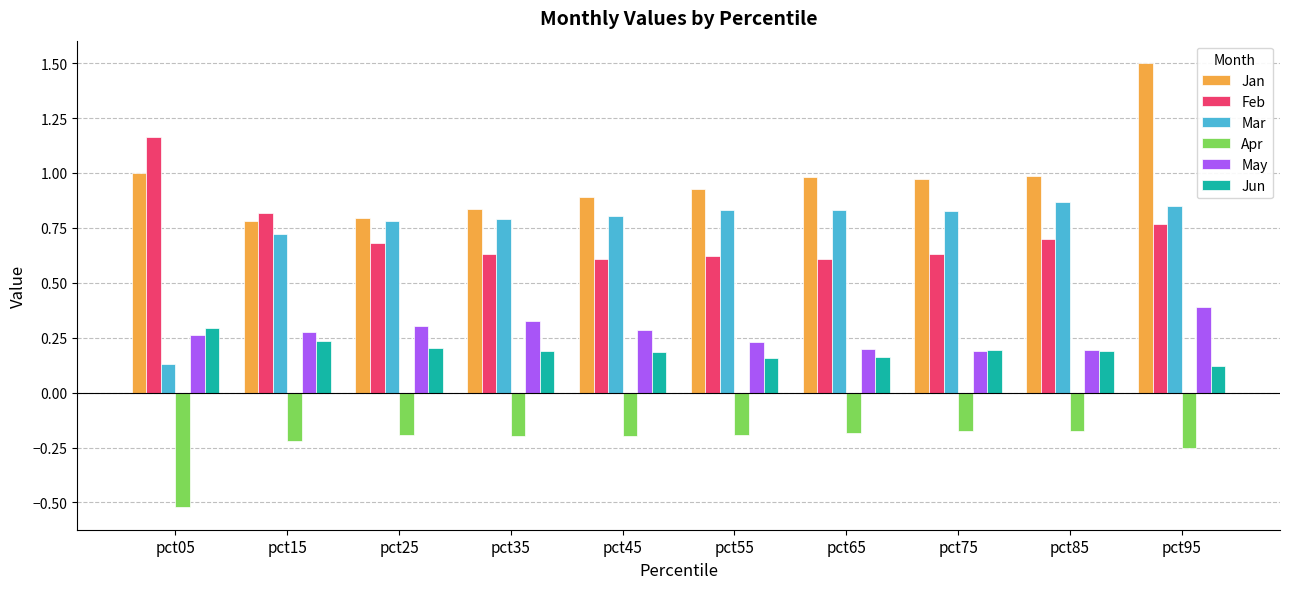

What is the sum of all May values?

2.7